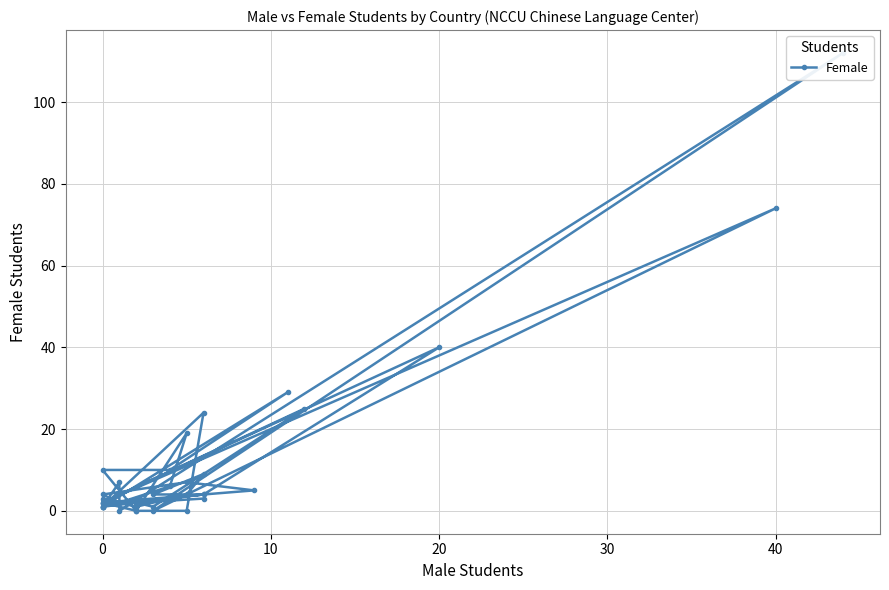

At which category does the data reach its first local peak?

10